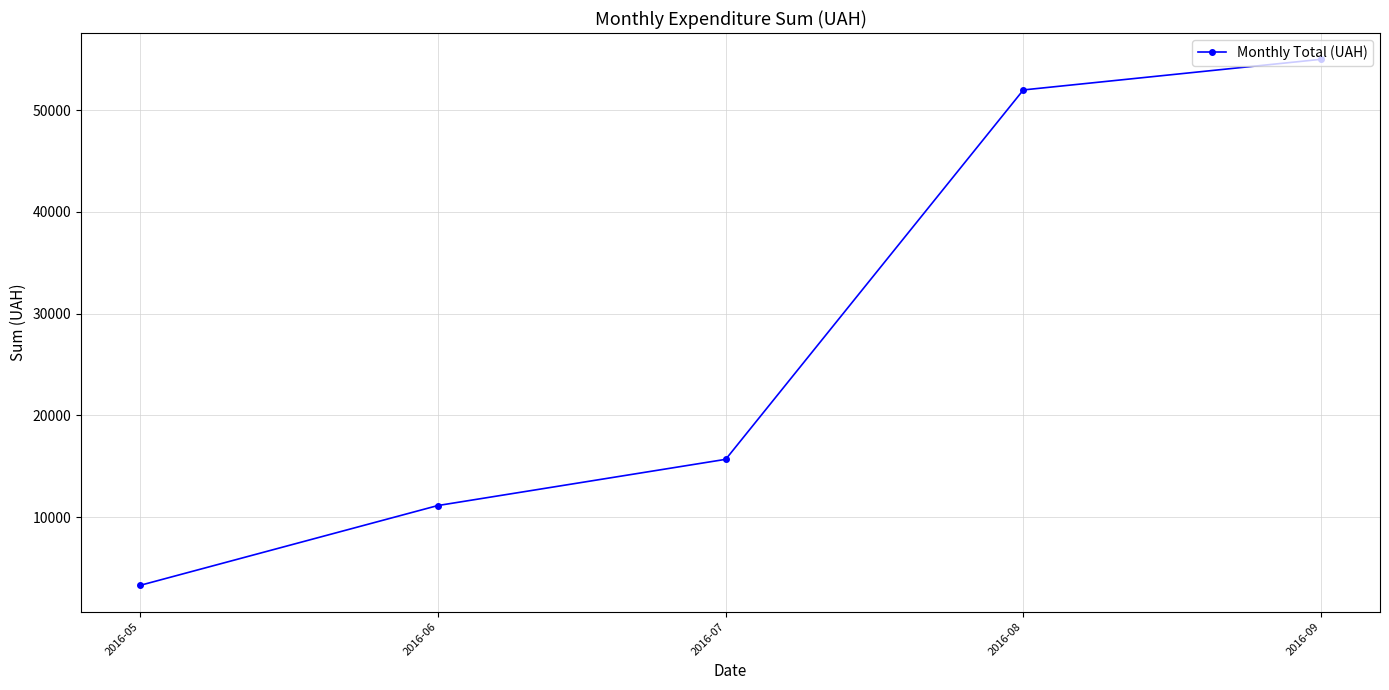

Which category has the highest value across all series?

2016-09